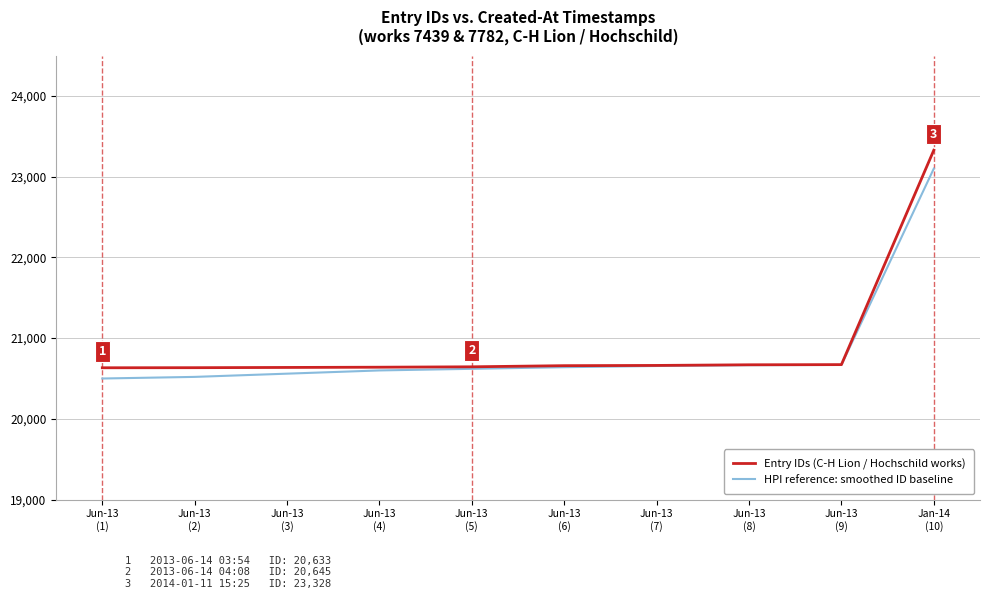

List the series in order of their overall mean, lowest first.

HPI reference: smoothed ID baseline, Entry IDs (C-H Lion / Hochschild works)